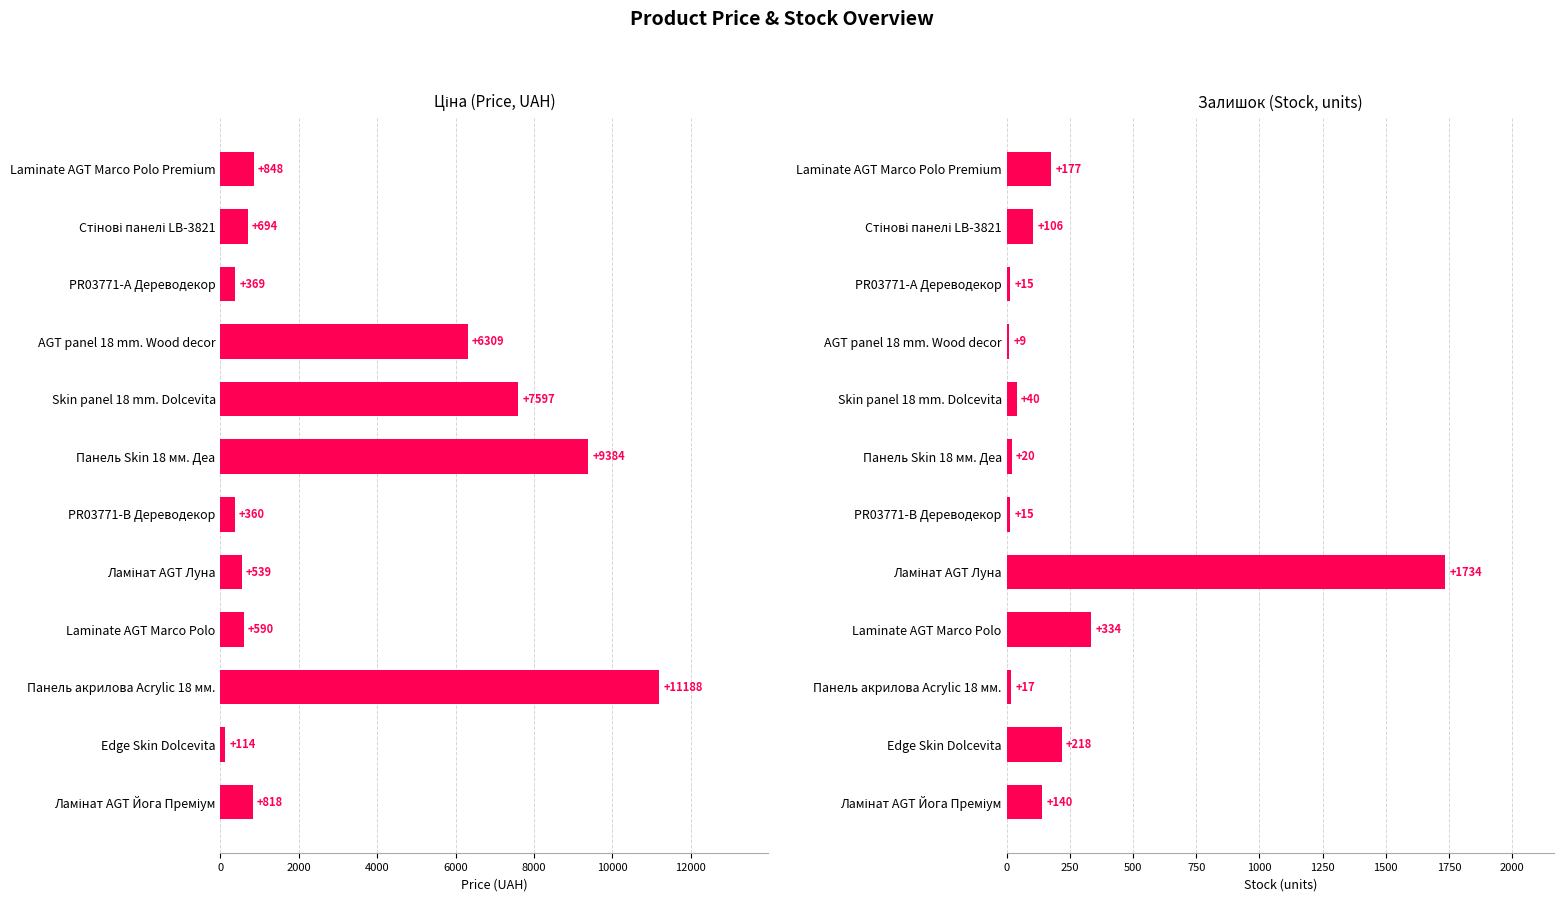

What position from the left is Edge Skin Dolcevita?

2